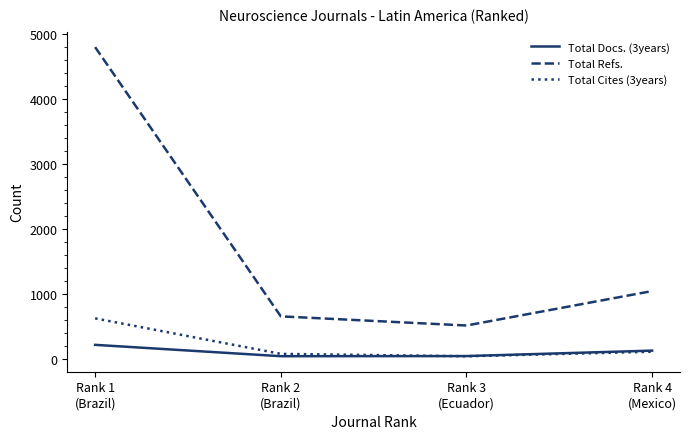

How many lines are shown in the chart?

3